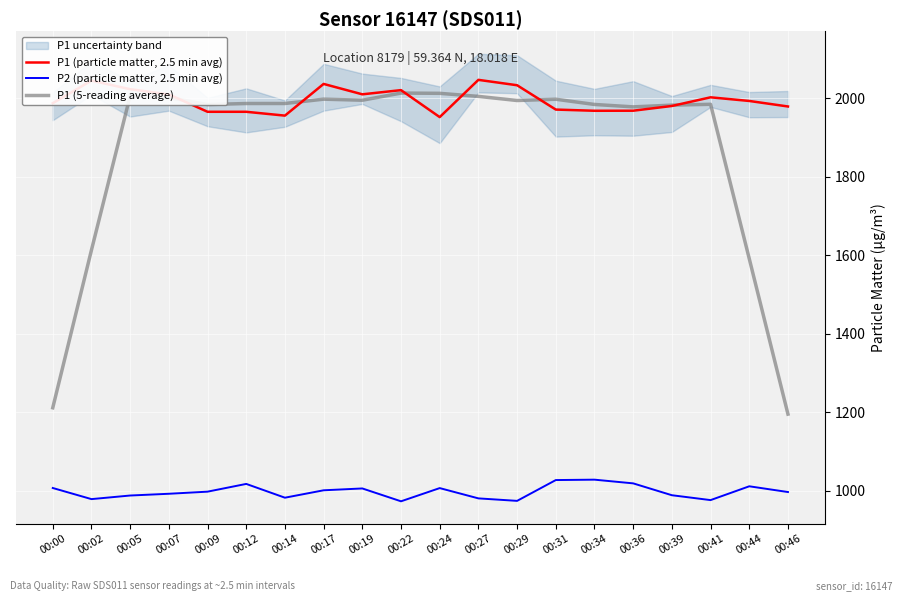

True or false: P2 (particle matter, 2.5 min avg) and P1 (particle matter, 2.5 min avg) cross at least once.

False